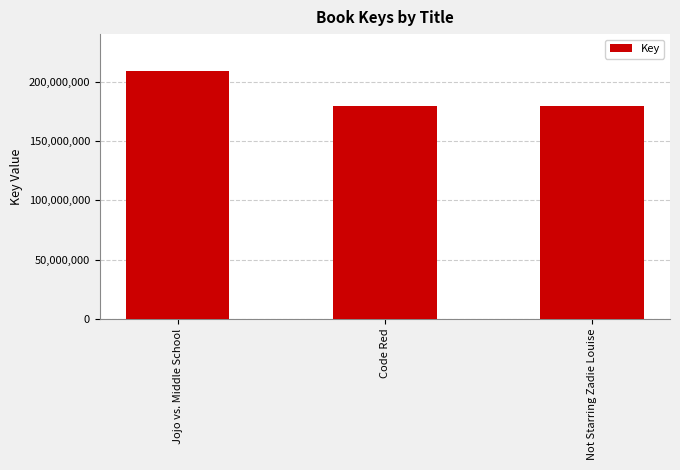

What is the difference between the maximum and second lowest values?

29313257